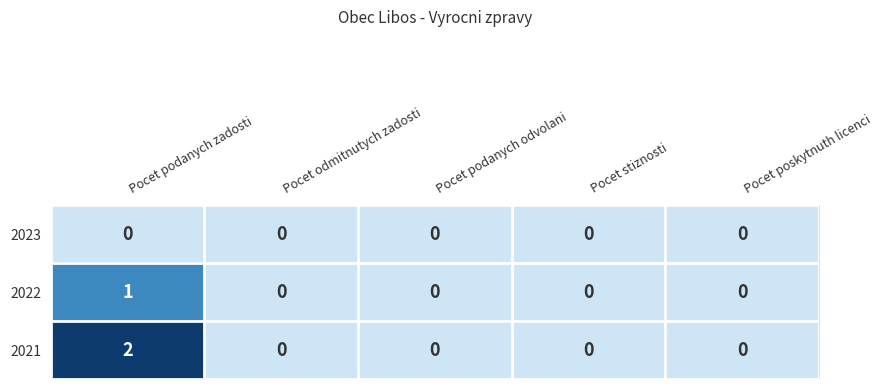

At which category is the sum across all series the highest?

Pocet podanych zadosti